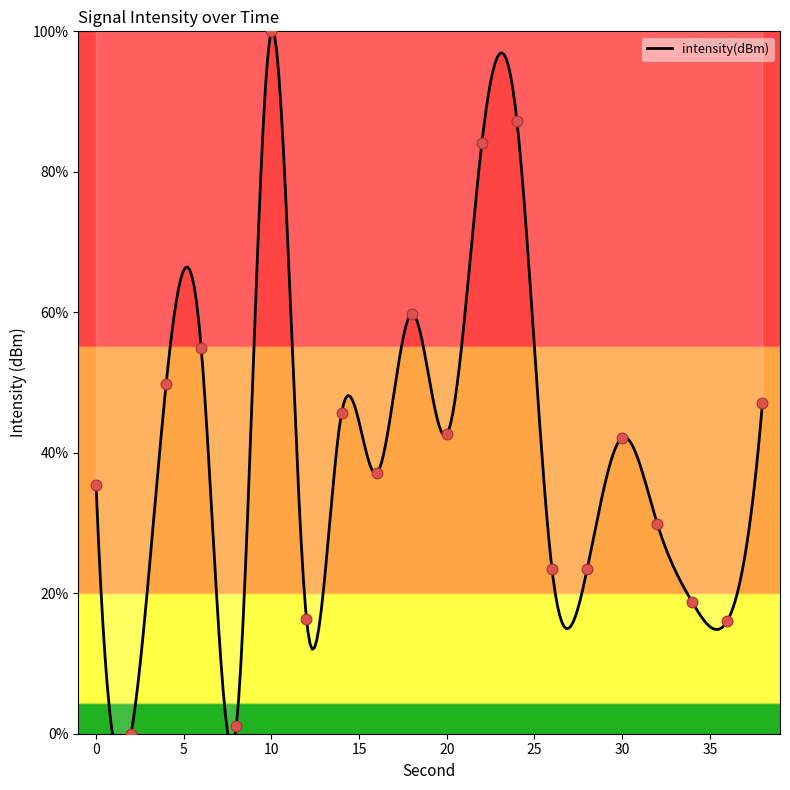

What is the change in value from 32 to 38?

+17.1